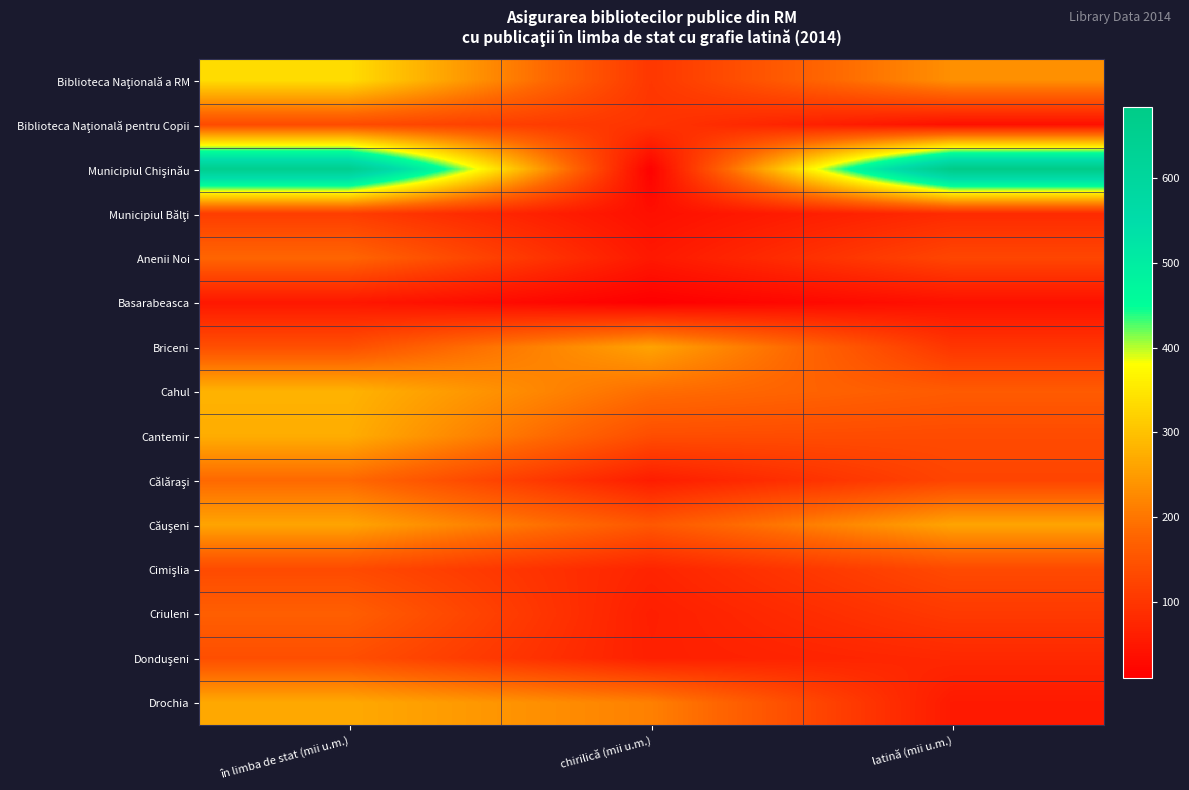

How many series are shown in this chart?

15